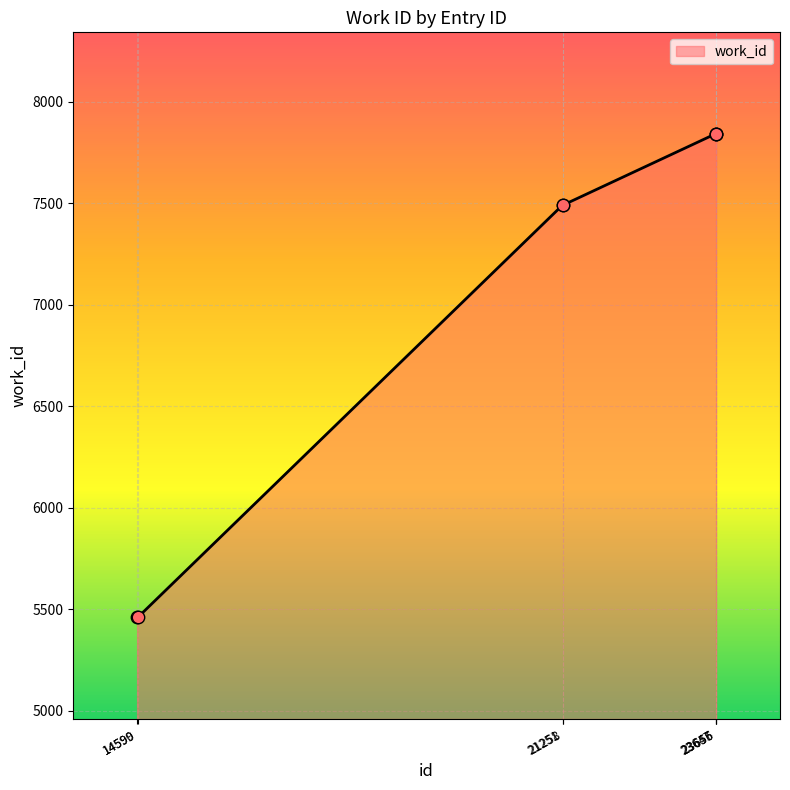

Which has a higher value, 14590 or 21251?

21251